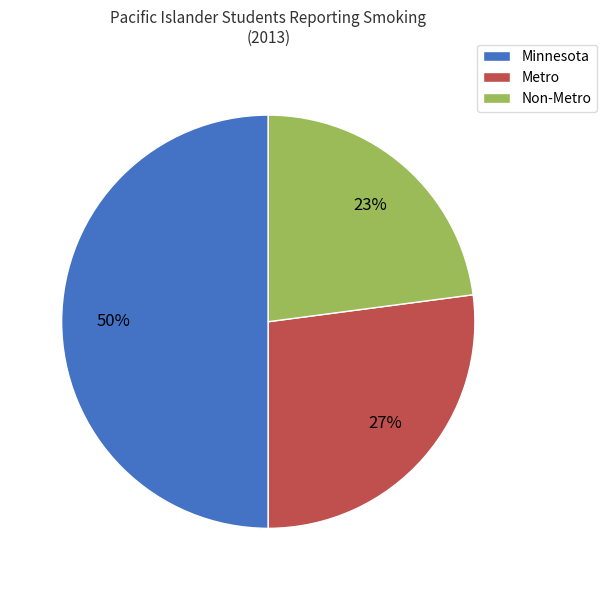

To the nearest percent, what portion does Non-Metro represent?

23%